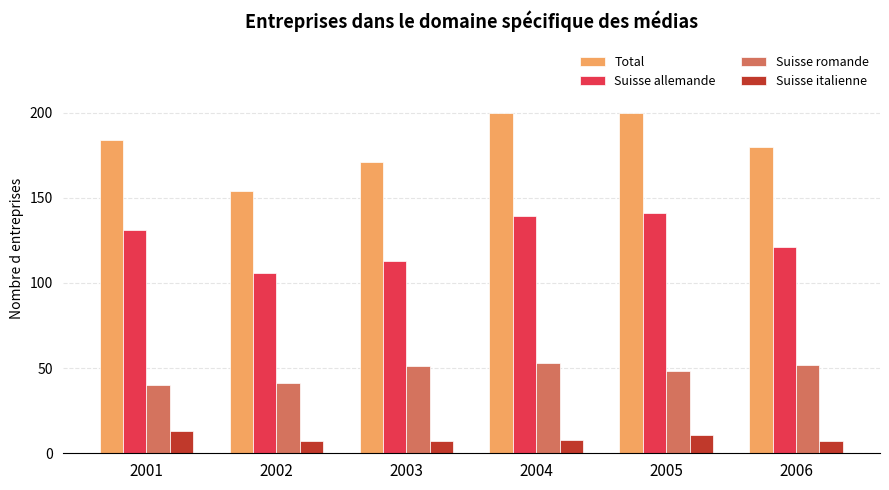

What is the difference between the second highest and minimum values in the Suisse romande series?

12